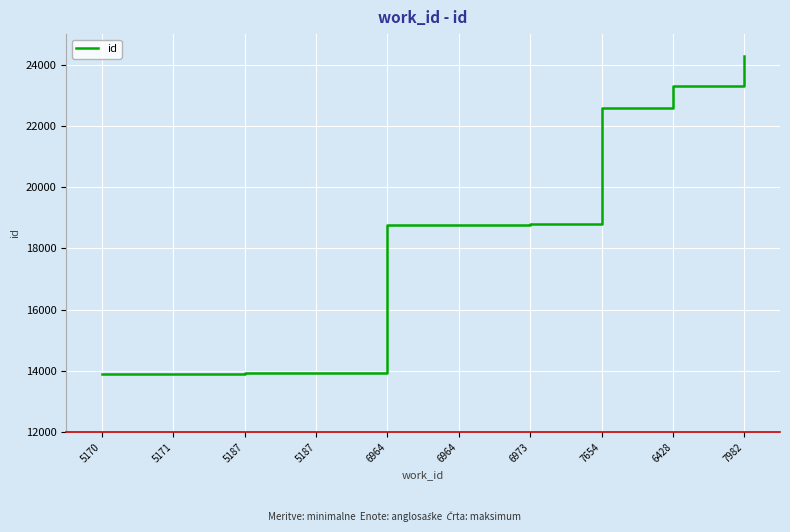

How many lines are shown in the chart?

1